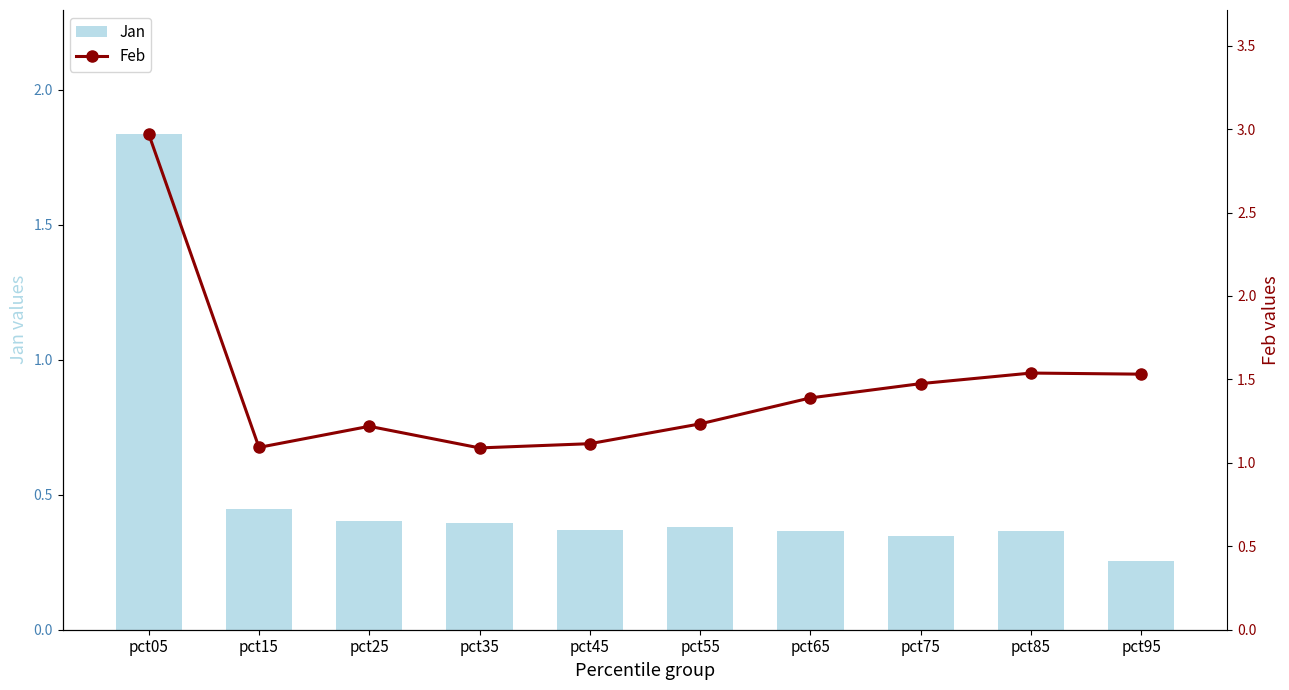

Reading right to left, transcribe all the data shown in this chart.

Jan: 0.3	0.4	0.3	0.4	0.4	0.4	0.4	0.4	0.4	1.8
Feb: 1.5	1.5	1.5	1.4	1.2	1.1	1.1	1.2	1.1	3.0